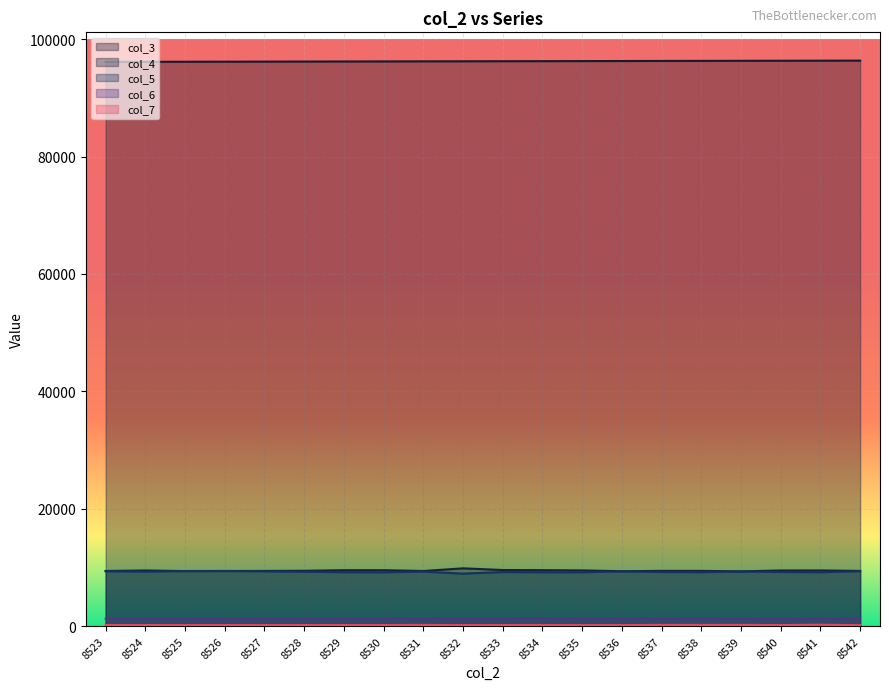

How many interior local valleys does the col_5 series have?

6